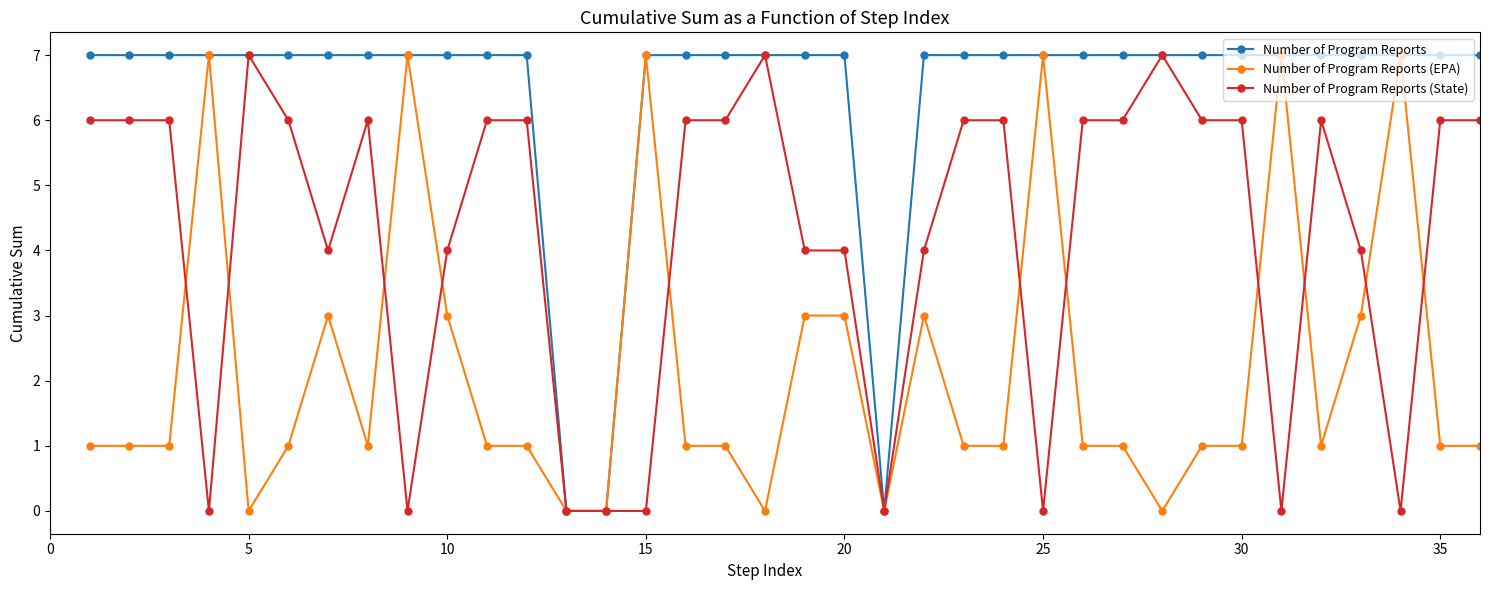

Which series has the largest total across all categories?

Number of Program Reports